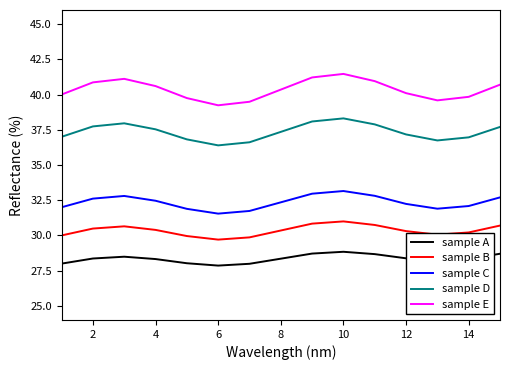

Which series has the largest total across all categories?

sample E